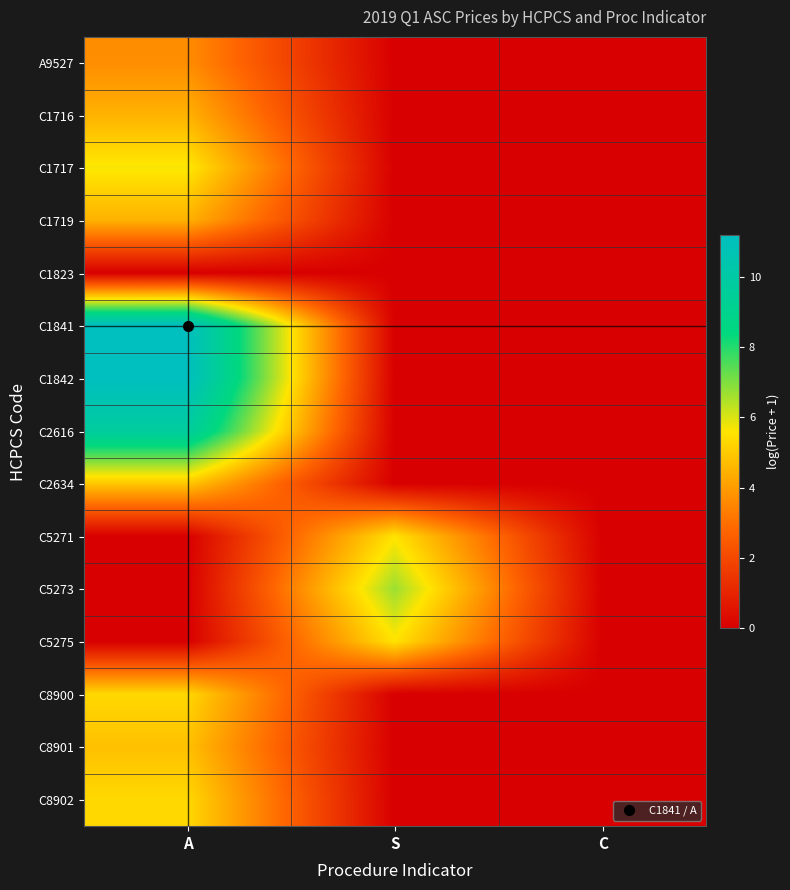

Reading right to left, list all the values displayed in this chart.

A9527: C=0.0	S=0.0	A=3.7
C1716: C=0.0	S=0.0	A=4.5
C1717: C=0.0	S=0.0	A=5.7
C1719: C=0.0	S=0.0	A=4.5
C1823: C=0.0	S=0.0	A=0.0
C1841: C=0.0	S=0.0	A=11.2
C1842: C=0.0	S=0.0	A=11.2
C2616: C=0.0	S=0.0	A=9.7
C2634: C=0.0	S=0.0	A=4.9
C5271: C=0.0	S=5.5	A=0.0
C5273: C=0.0	S=6.7	A=0.0
C5275: C=0.0	S=5.5	A=0.0
C8900: C=0.0	S=0.0	A=5.3
C8901: C=0.0	S=0.0	A=4.8
C8902: C=0.0	S=0.0	A=5.3